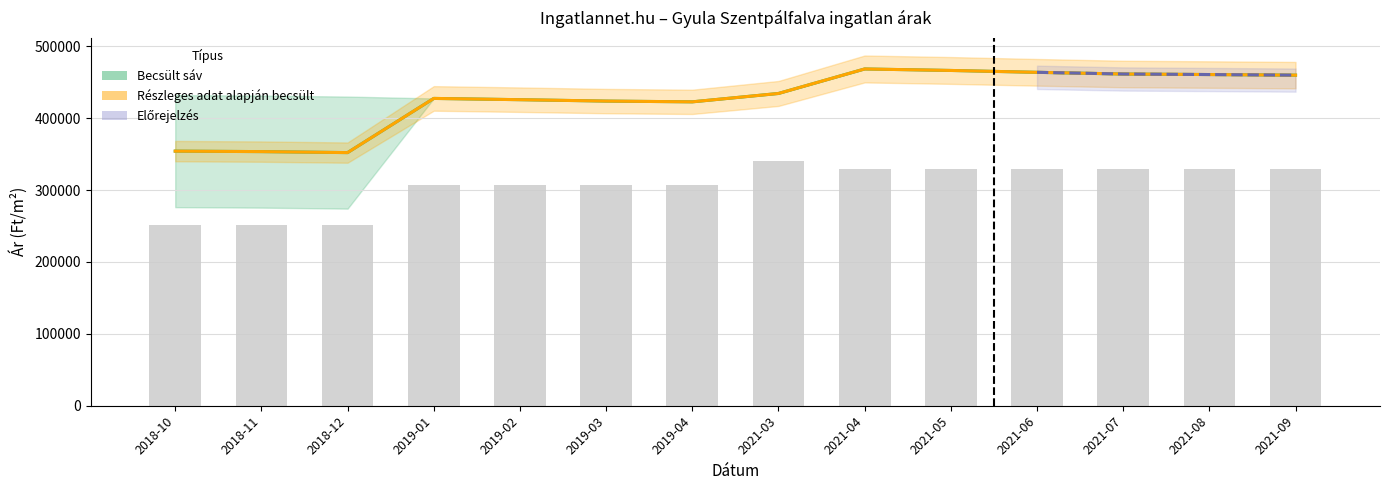

What is the label of the 1st bar from the left?

2018-10